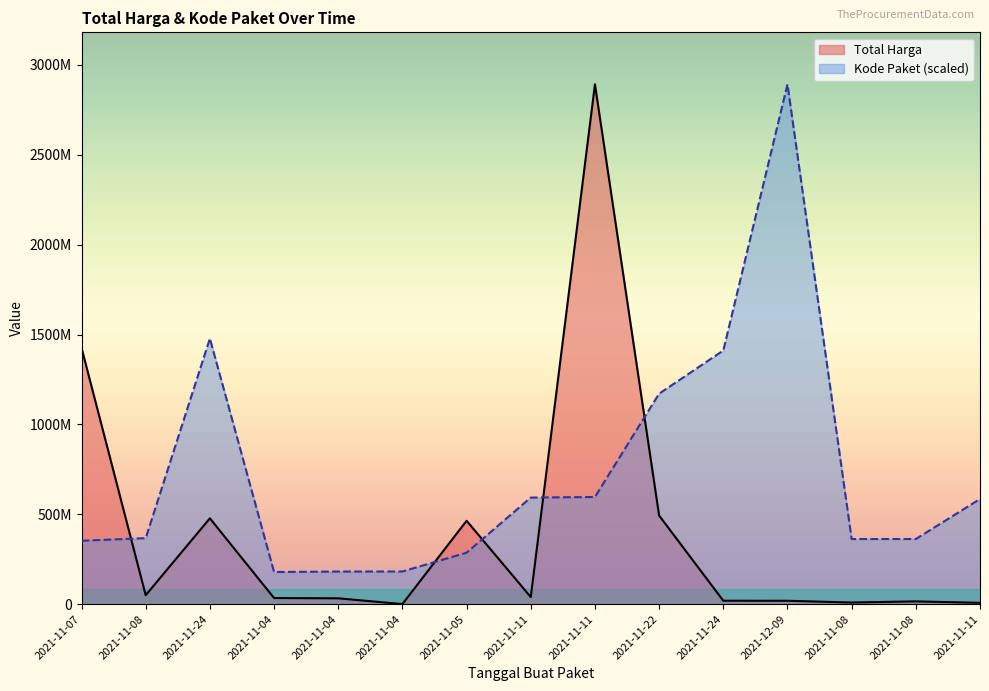

True or false: Total Harga has more than 2 points higher than both neighbors.

True